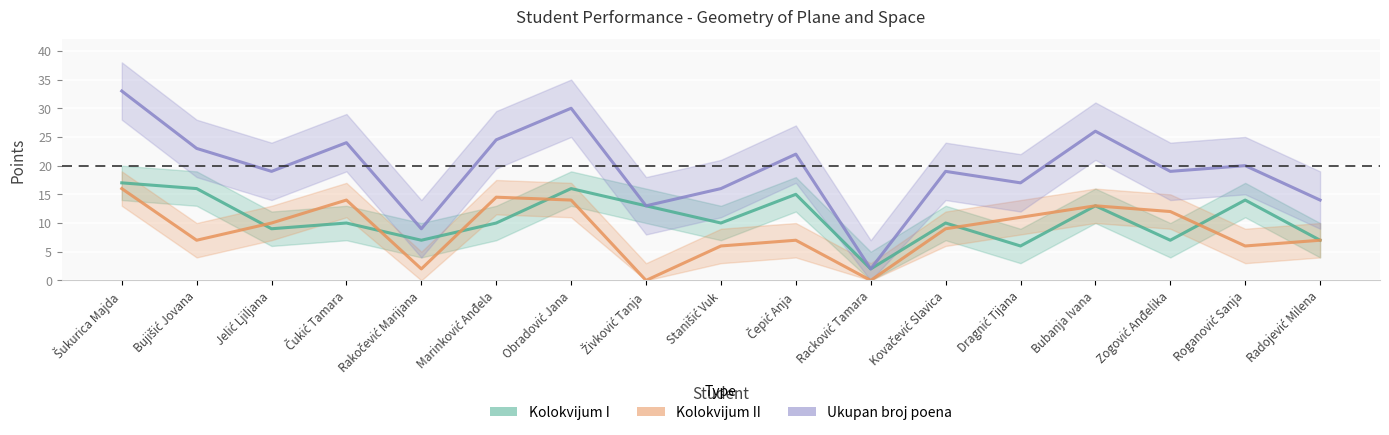

At Bujišić Jovana, list the series in order from smallest to largest.

Kolokvijum II, Kolokvijum I, Ukupan broj poena